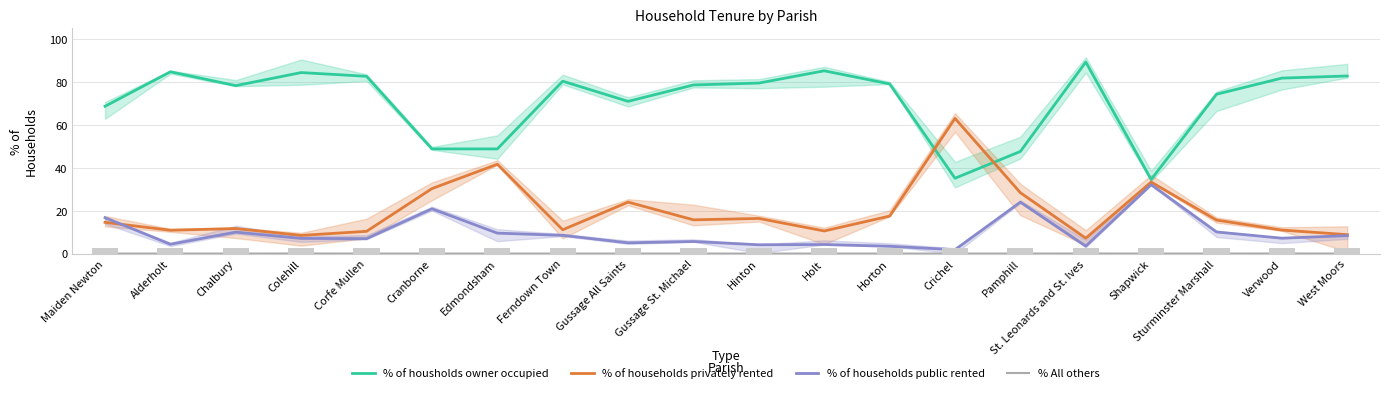

Are the bars horizontal?

No